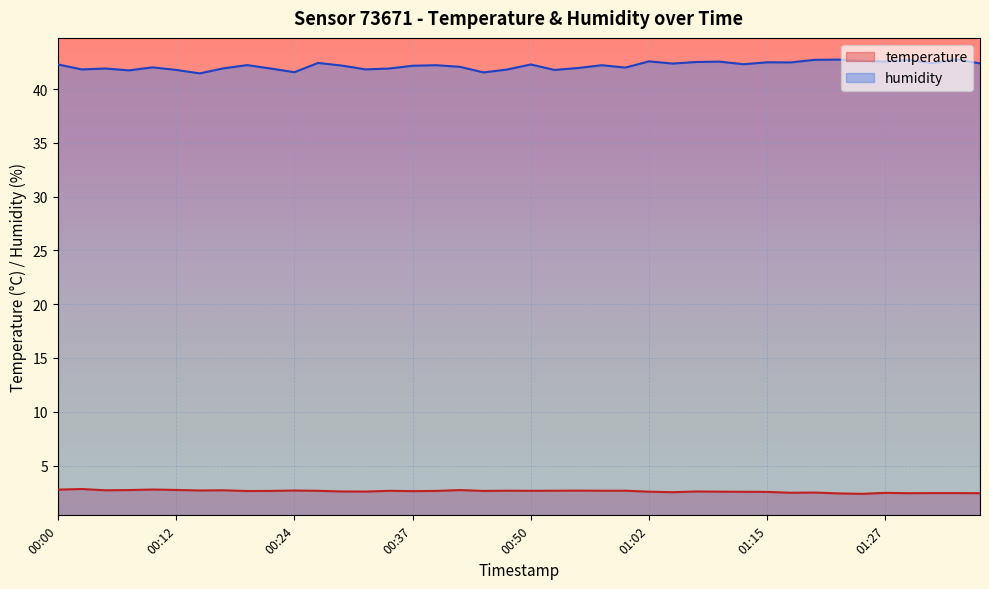

Read the humidity value at 00:00.

42.3